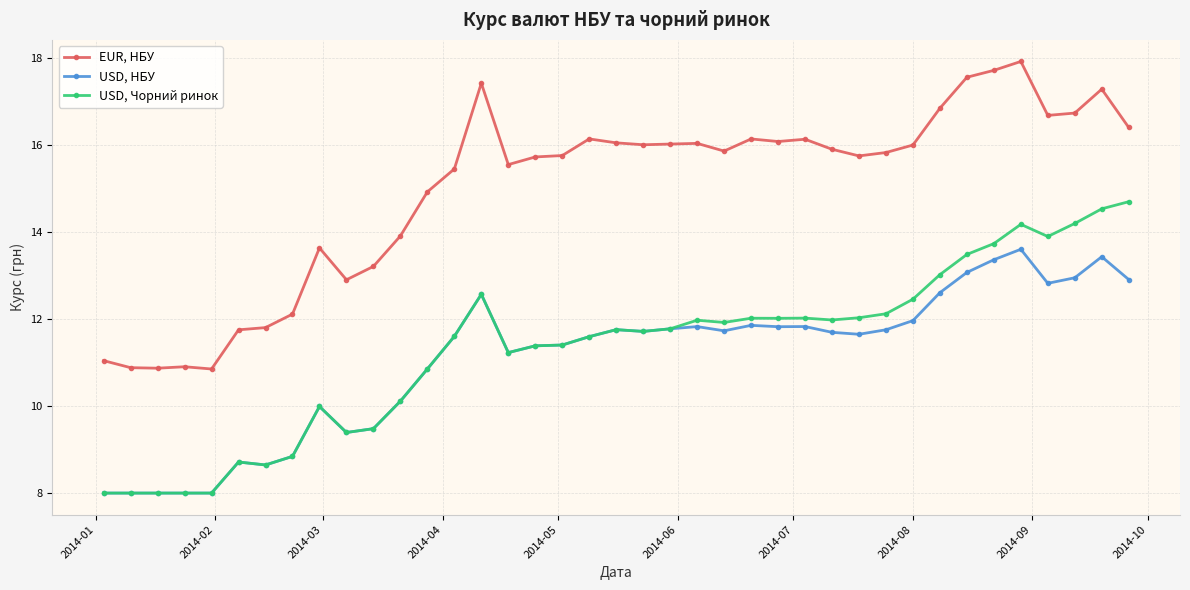

What is the difference between the maximum and minimum values in the EUR, НБУ series?

7.1